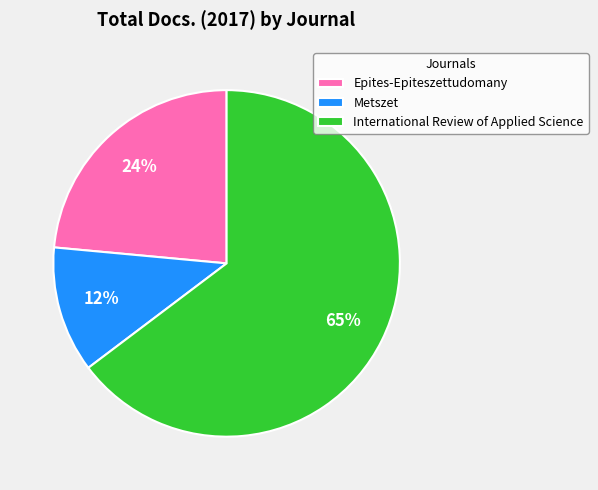

To the nearest percent, what is the difference between the Epites-Epiteszettudomany and International Review of Applied Science slice percentages?

41%